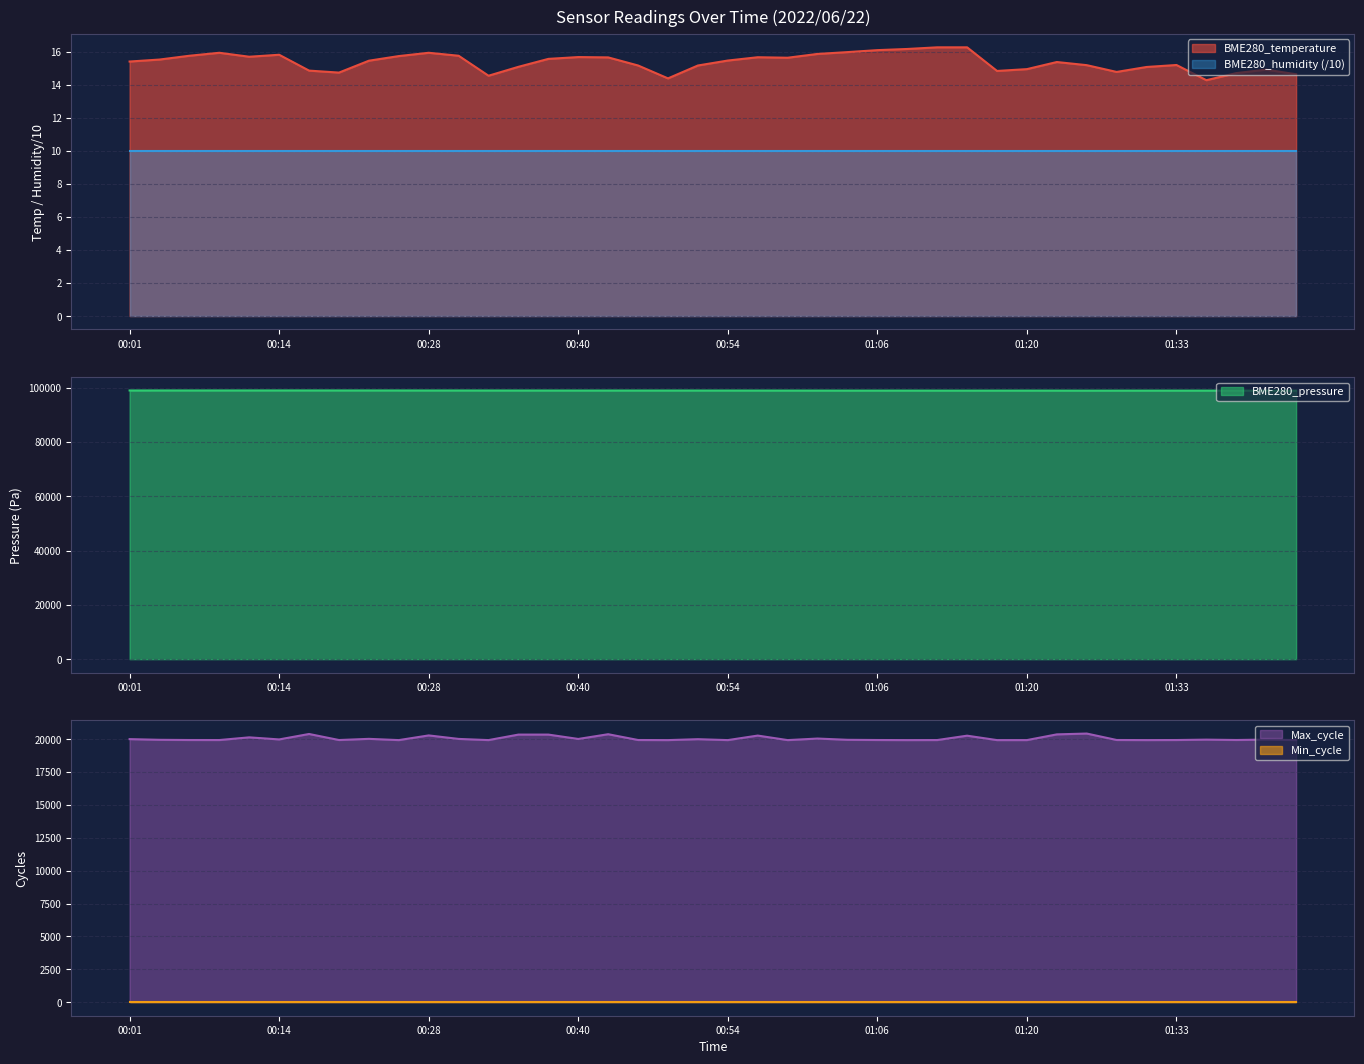

What is the lowest value of the BME280_temperature series?

14.3